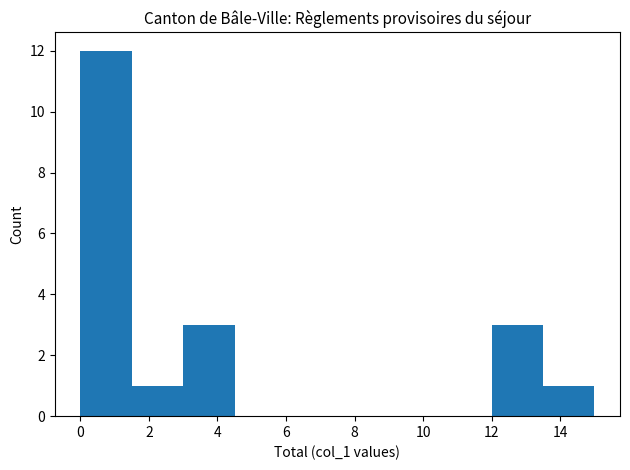

Reading left to right, list every bar in this chart as the range it spans on the x-axis followed by its height. Neither the bar edges nor the heights are printed on the chart, so give them approximately, as read against the axes.

0.0 to 1.5: 12
1.5 to 3.0: 1
3.0 to 4.5: 3
4.5 to 6.0: 0
6.0 to 7.5: 0
7.5 to 9.0: 0
9.0 to 10.5: 0
10.5 to 12.0: 0
12.0 to 13.5: 3
13.5 to 15.0: 1